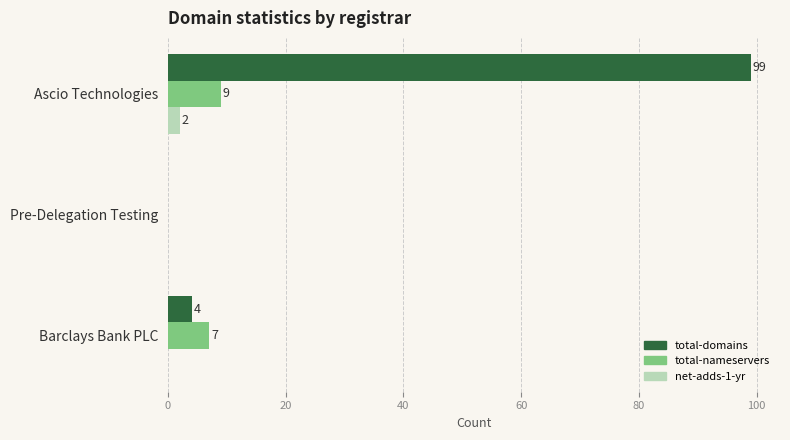

The value of total-nameservers at Barclays Bank PLC is 7. True or false?

True